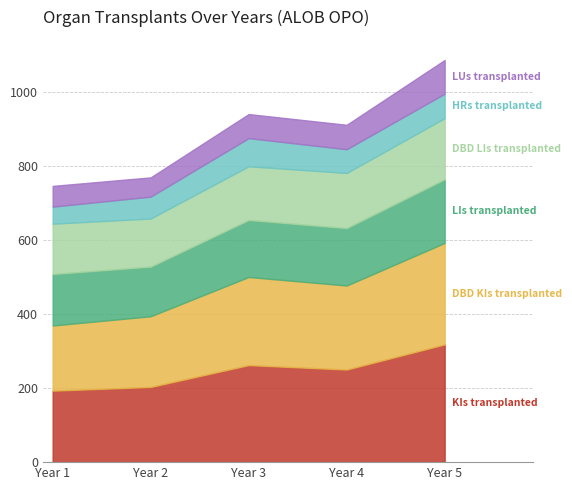

Where is HRs transplanted nearest to the value 61?

Year 2